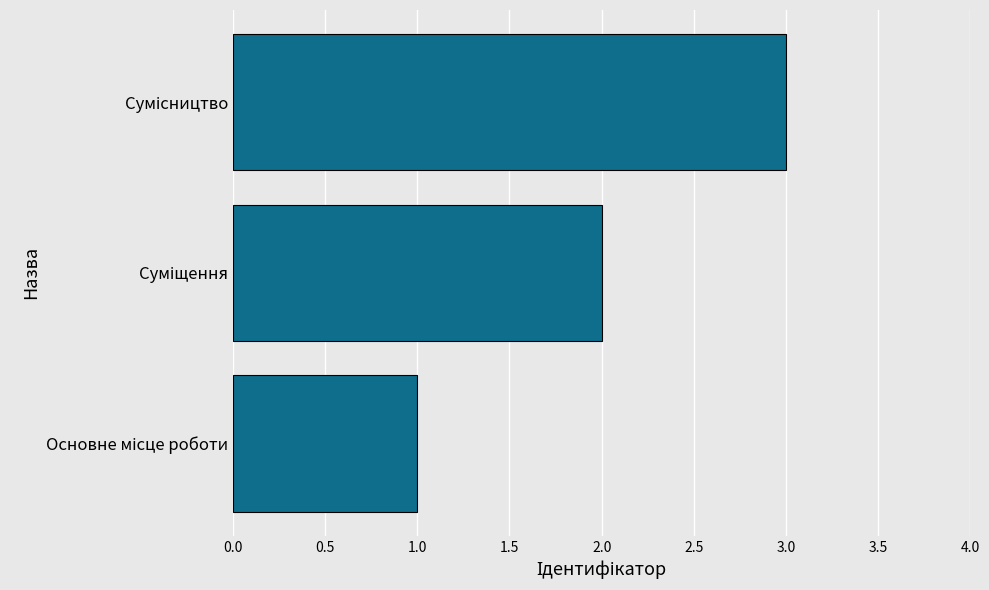

What is the sum of all values?

6